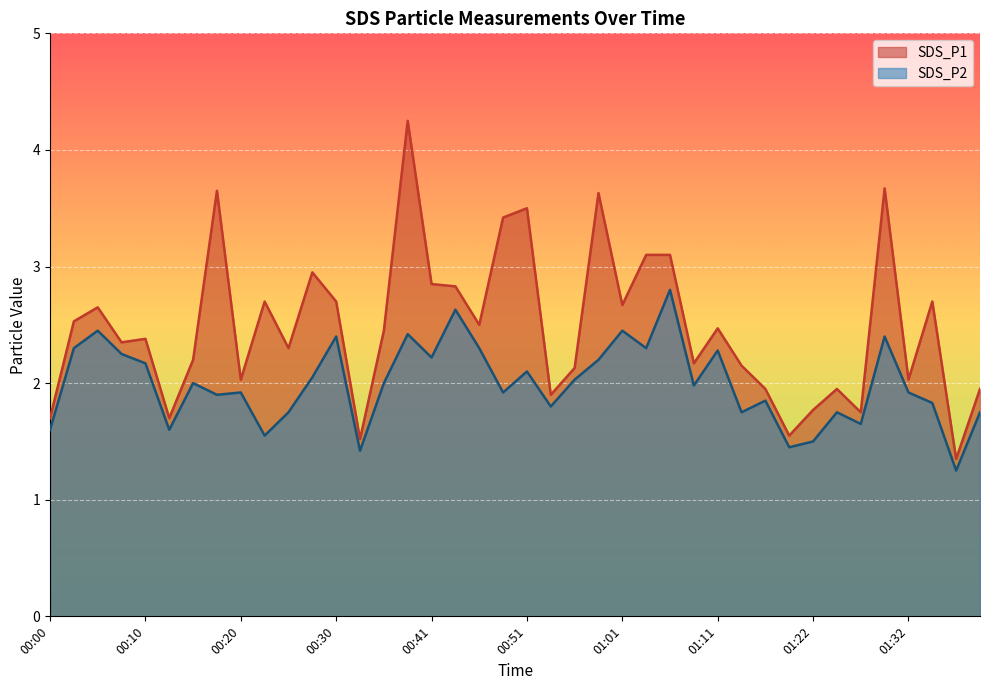

How many lines are shown in the chart?

2